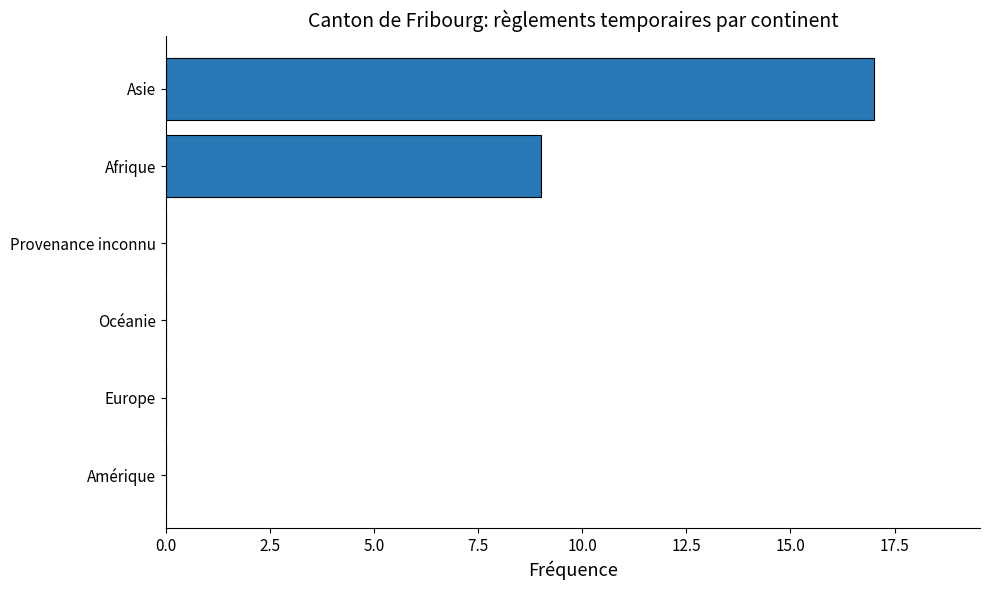

Reading bottom to top, extract all data points from this chart.

Amérique=0	Europe=0	Océanie=0	Provenance inconnu=0	Afrique=9	Asie=17